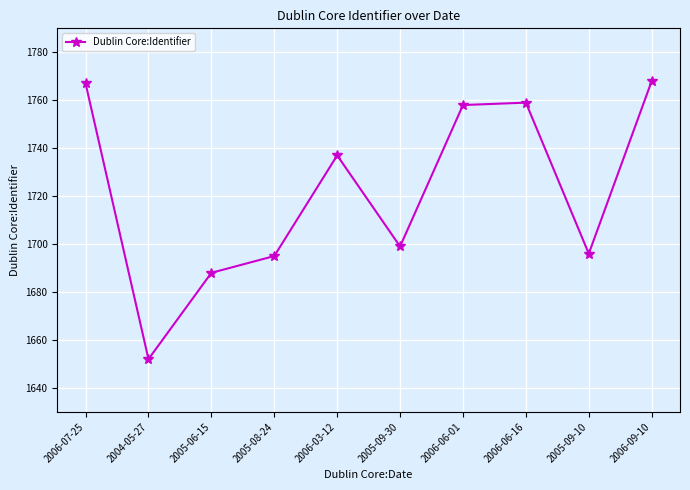

What is the change in value from 2006-07-25 to 2005-09-30?

-68